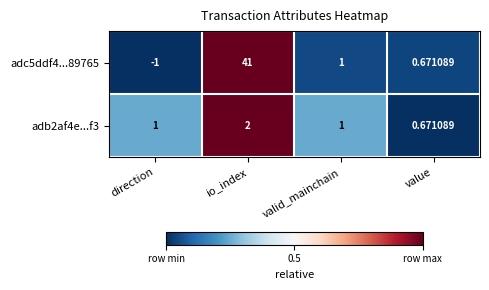

Where is adc5ddf4...89765 nearest to the value 20?

valid_mainchain